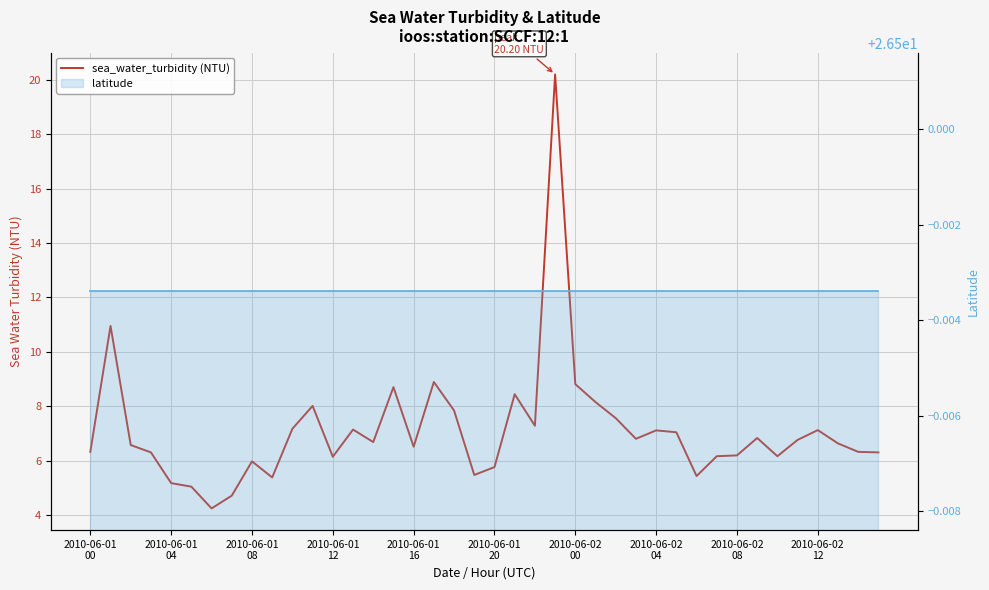

Reading right to left, extract all data points from this chart.

sea_water_turbidity (NTU): 6.3	6.3	6.6	7.1	6.8	6.2	6.8	6.2	6.2	5.4	7.0	7.1	6.8	7.6	8.2	8.8	20.2	7.3	8.4	5.8	5.5	7.8	8.9	6.5	8.7	6.7	7.1	6.1	8.0	7.2	5.4	6.0	4.7	4.2	5.0	5.2	6.3	6.6	10.9	6.3
latitude: 26.5	26.5	26.5	26.5	26.5	26.5	26.5	26.5	26.5	26.5	26.5	26.5	26.5	26.5	26.5	26.5	26.5	26.5	26.5	26.5	26.5	26.5	26.5	26.5	26.5	26.5	26.5	26.5	26.5	26.5	26.5	26.5	26.5	26.5	26.5	26.5	26.5	26.5	26.5	26.5